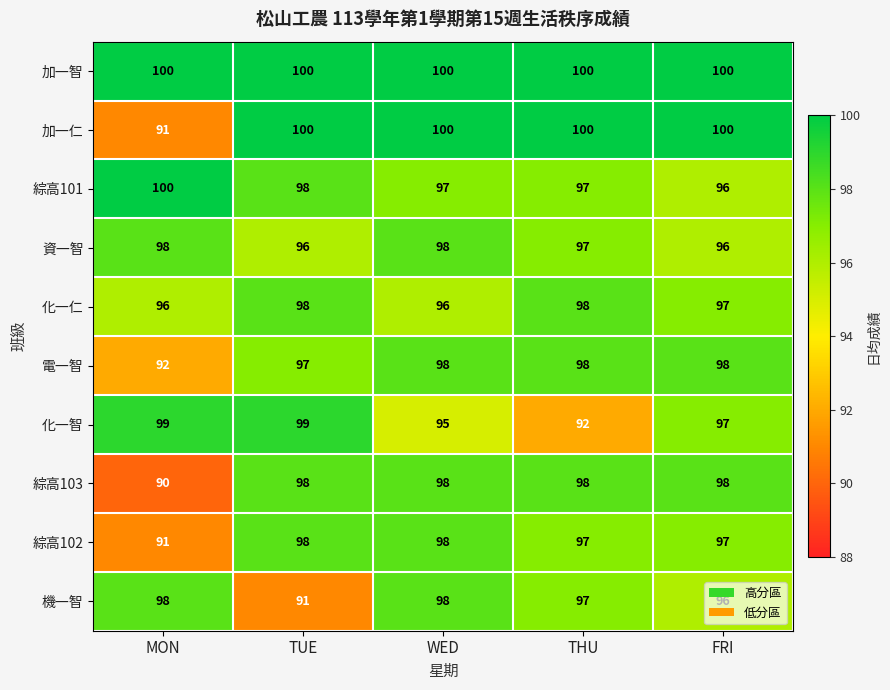

What is the total value across all series at THU?

974